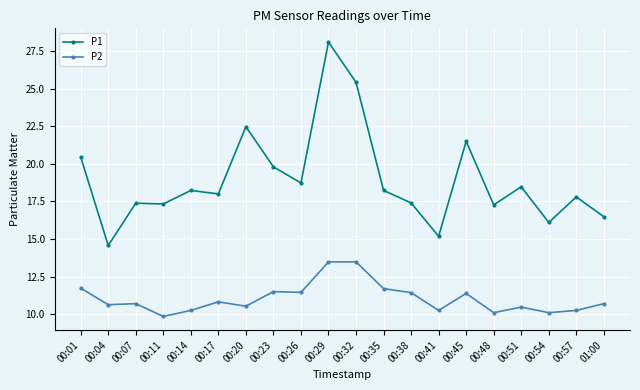

True or false: P2 and P1 intersect in this chart.

False